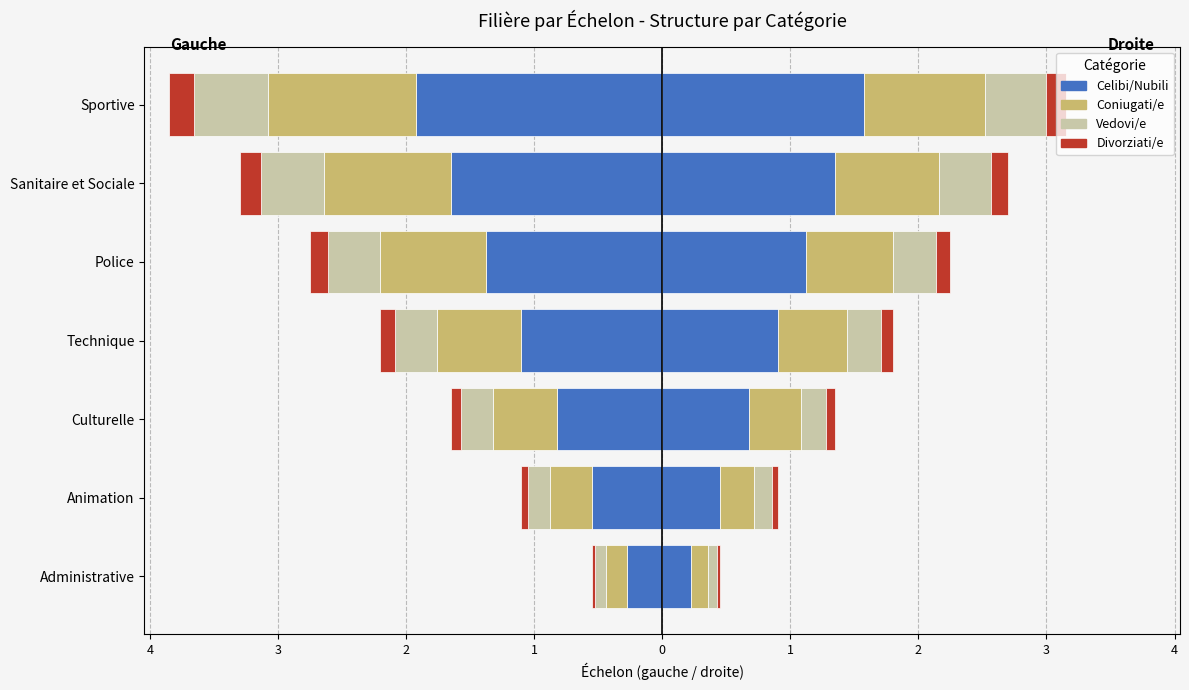

What is the average value of the Celibi/Nubili series?

-1.1